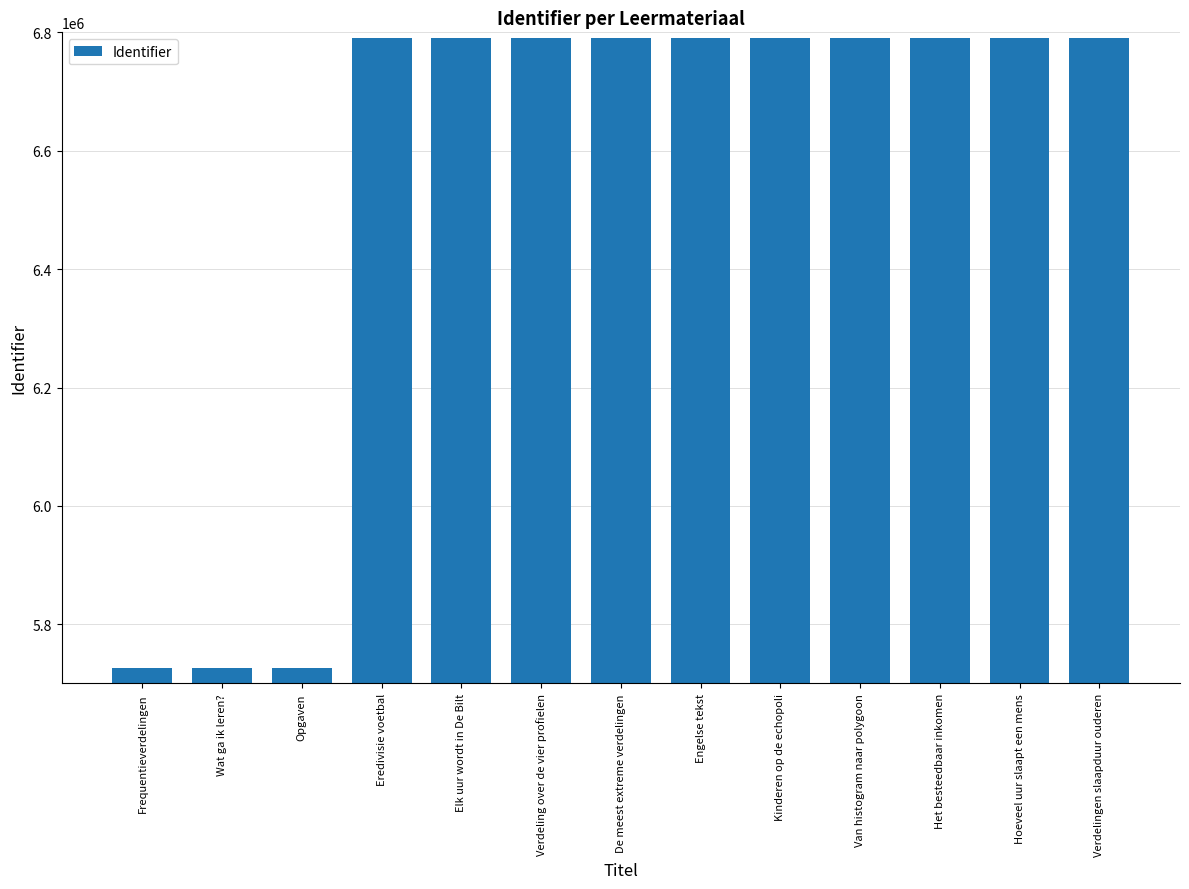

What is the smallest value displayed?

5726687